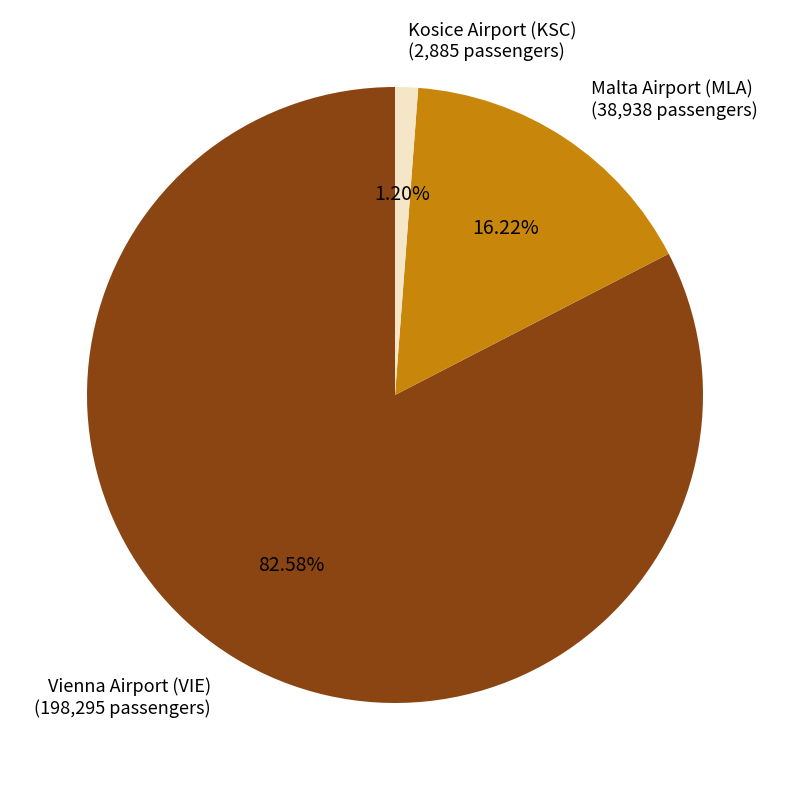

Approximately how many times larger is the value at Malta Airport (MLA) compared to Vienna Airport (VIE)?

0.2